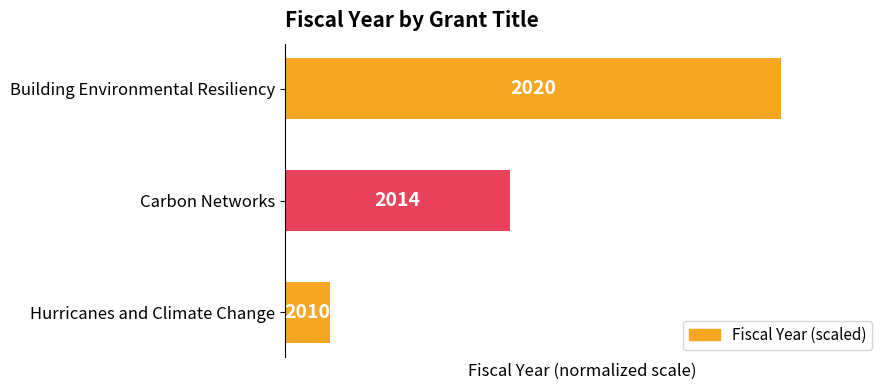

How many bars are there in total?

3